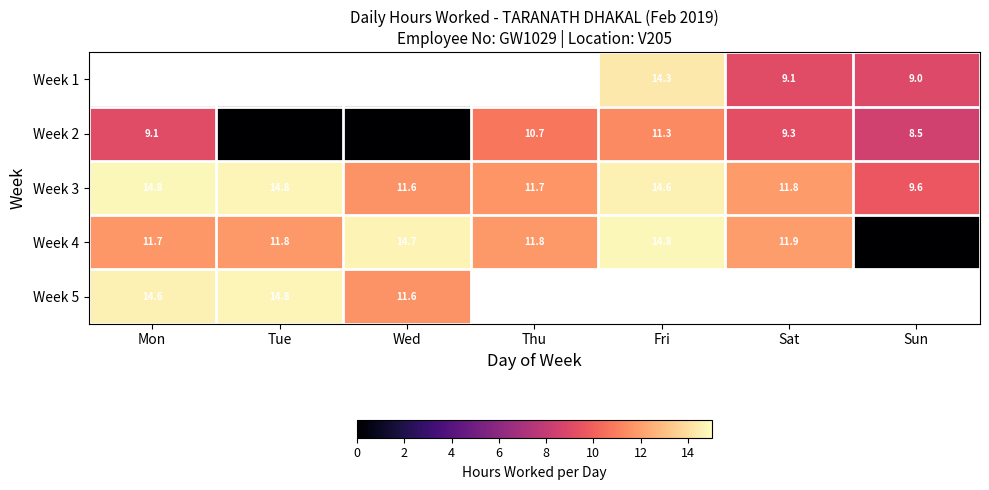

How many data points in Week 4 are above 11?

6